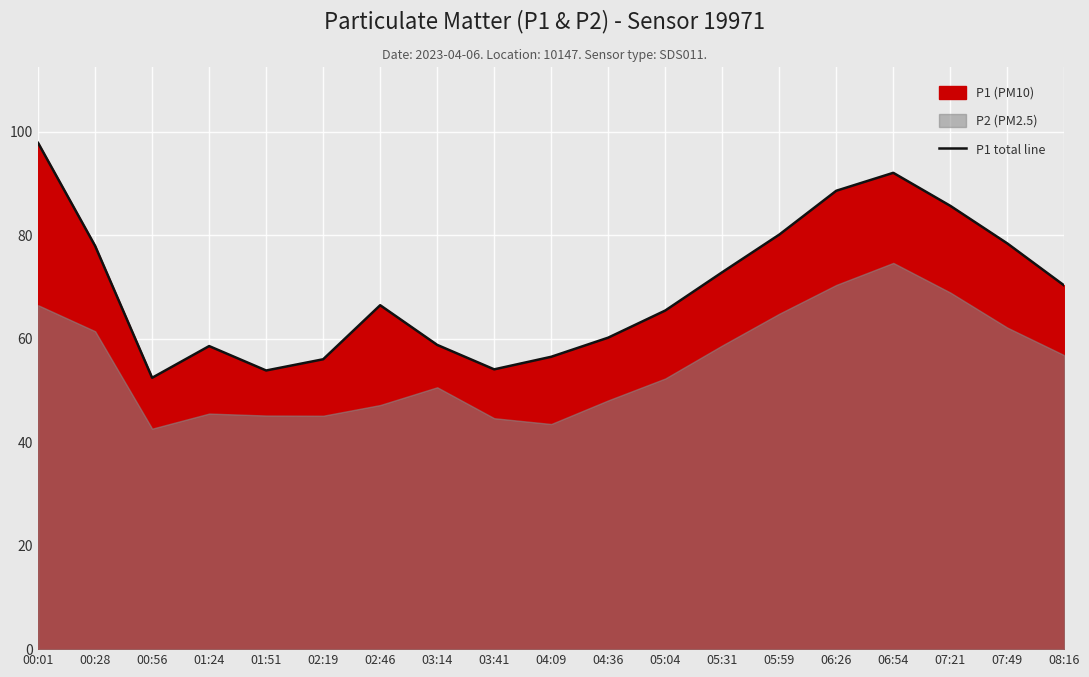

The chart shows a value of 27.2 at 03:41. True or false?

False